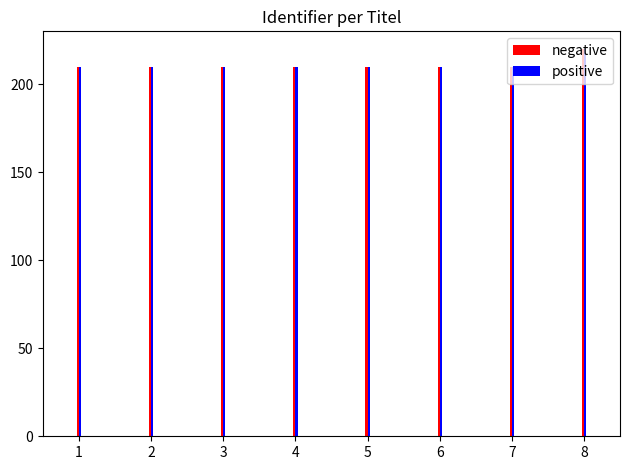

Count the number of data series in this chart.

2